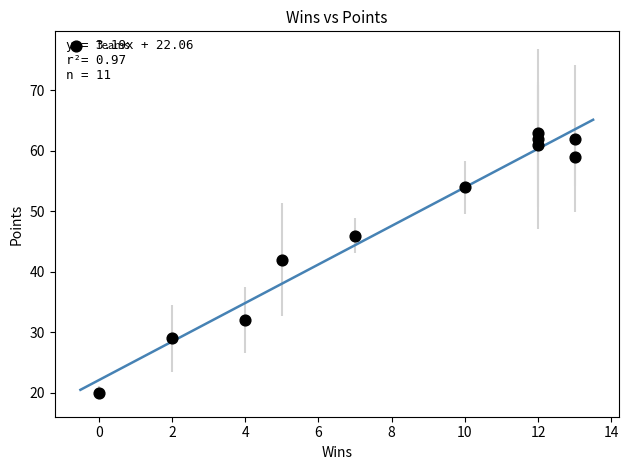

What is the range of Y values (max minus min)?

43